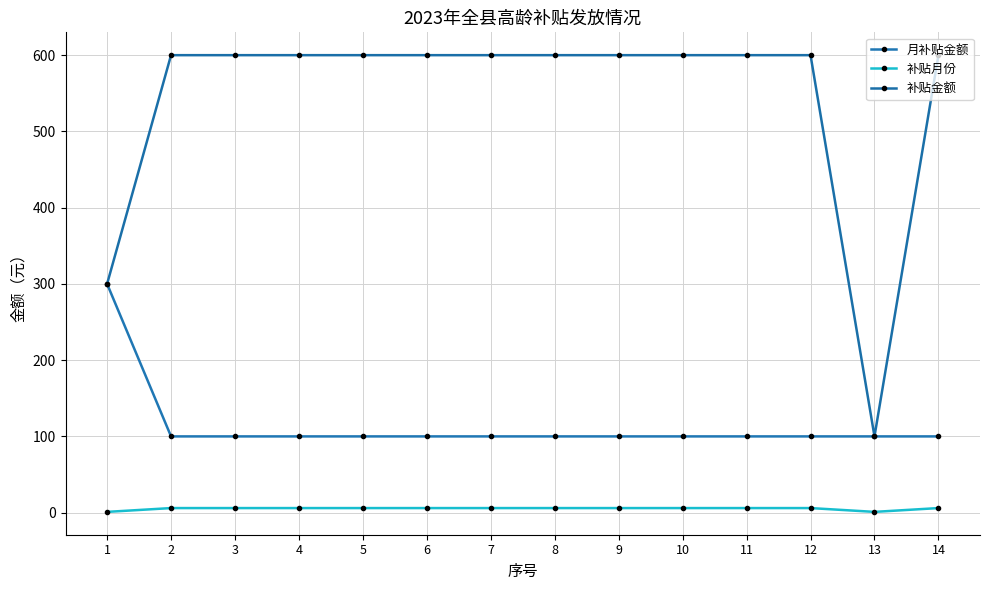

What is the value of the 补贴金额 point at the 4th from the left?

600